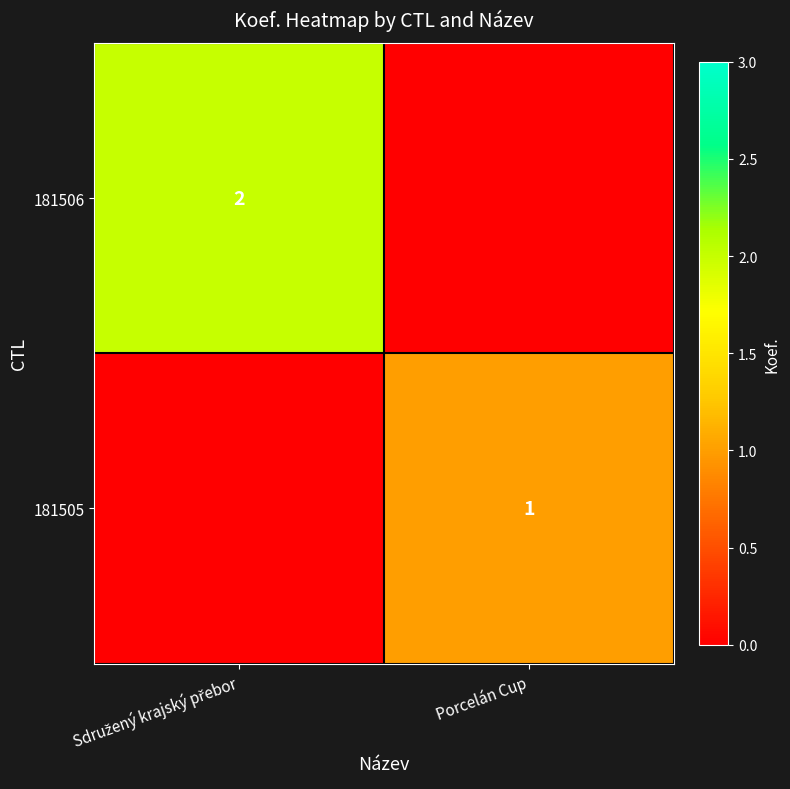

Is it true that 181505 equals 2 at Porcelán Cup?

False